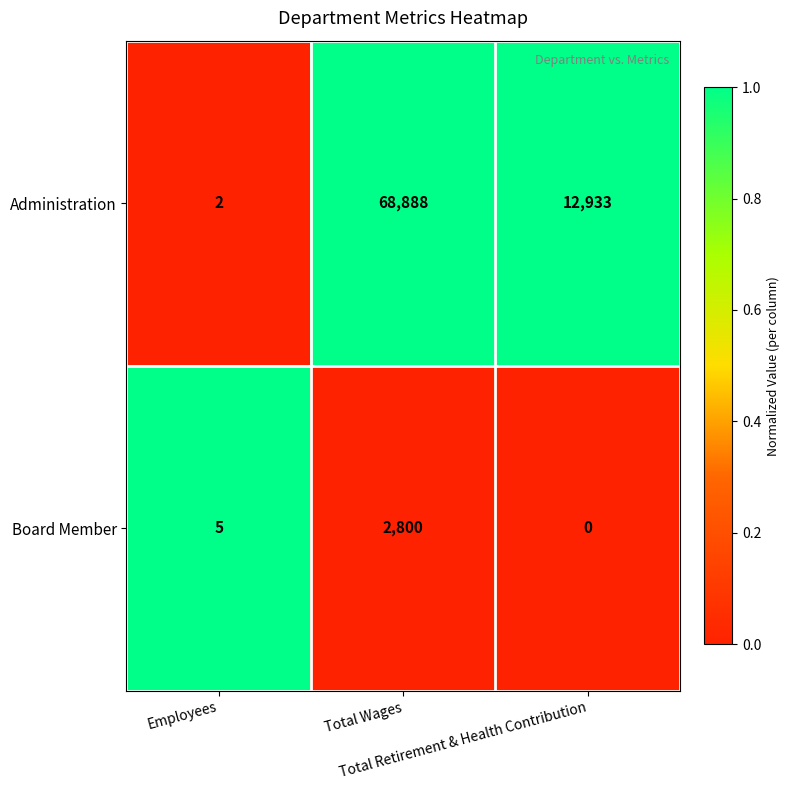

List the series in order of their peak value, lowest first.

Board Member, Administration